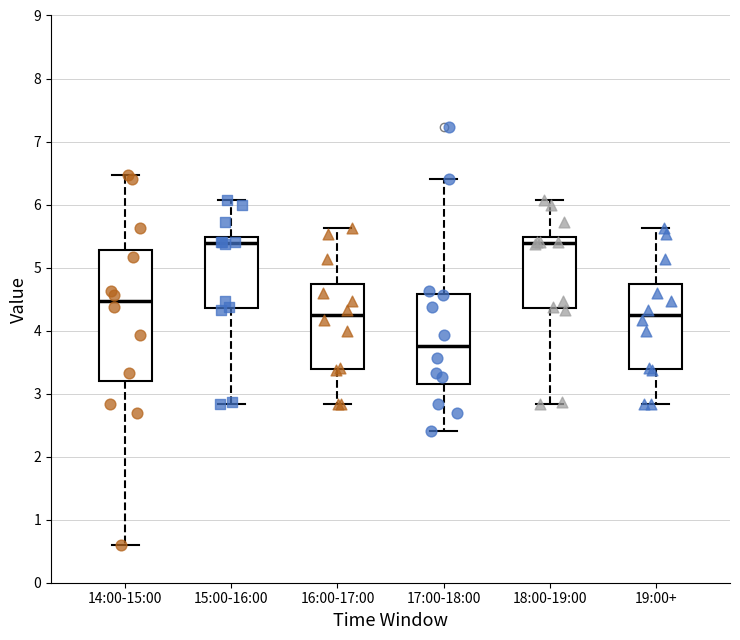

Reading left to right, read every box against the y-axis: the position of its median line, the range the box covers, and the ends of its whiskers. The values are not printed on the chart, so give them approximately, as read against the axis.

14:00-15:00: median 4.5, box 3.2 to 5.3, whiskers 0.6 to 6.5
15:00-16:00: median 5.4, box 4.4 to 5.5, whiskers 2.8 to 6.1
16:00-17:00: median 4.3, box 3.4 to 4.7, whiskers 2.8 to 5.6
17:00-18:00: median 3.8, box 3.2 to 4.6, whiskers 2.4 to 6.4
18:00-19:00: median 5.4, box 4.4 to 5.5, whiskers 2.8 to 6.1
19:00+: median 4.3, box 3.4 to 4.7, whiskers 2.8 to 5.6